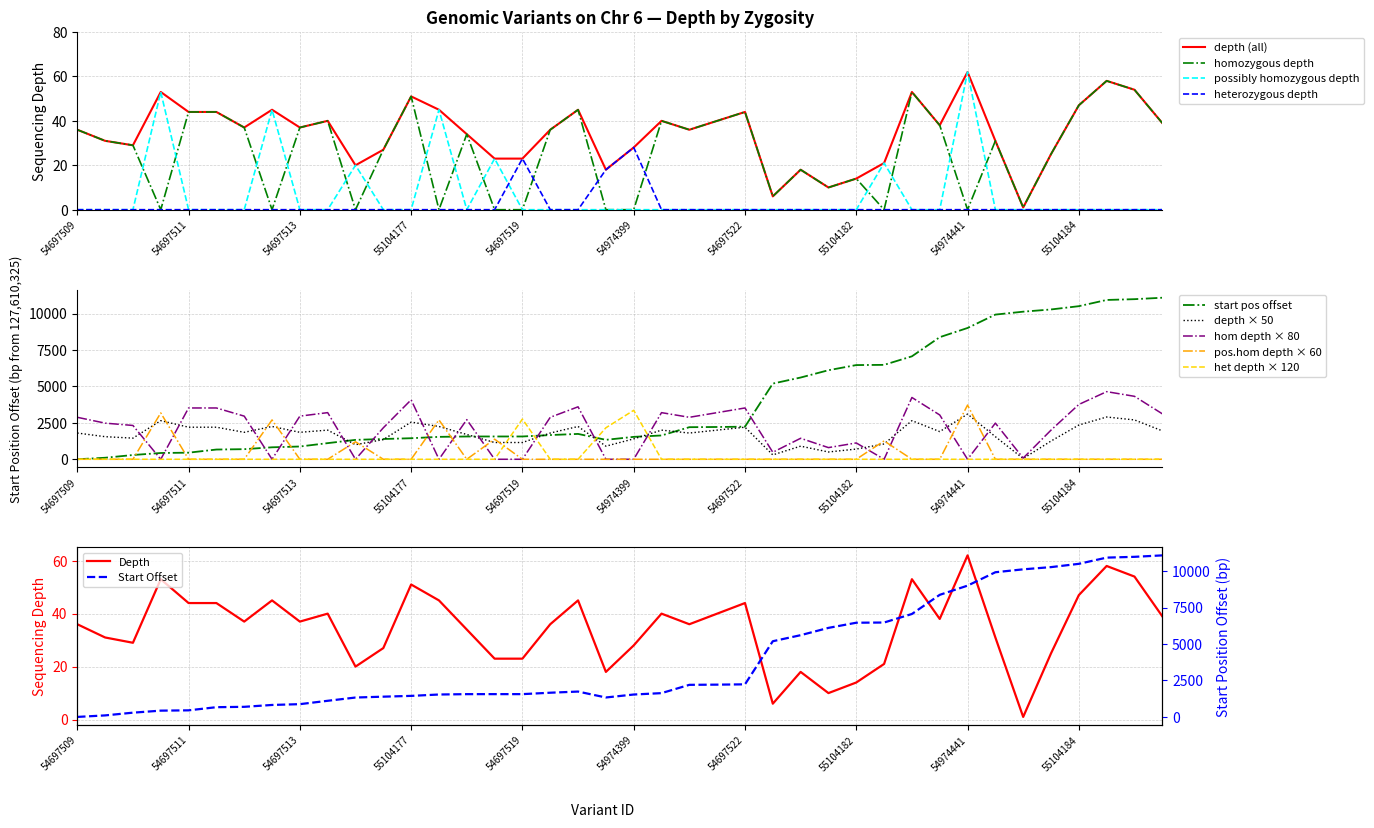

Which series has the largest total across all categories?

start_offset